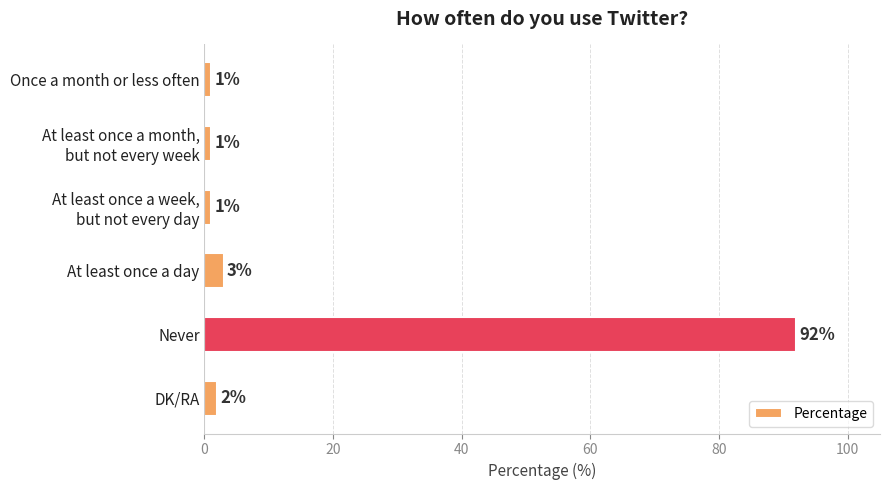

Reading bottom to top, what are all the values shown in this chart?

2	92	3	1	1	1